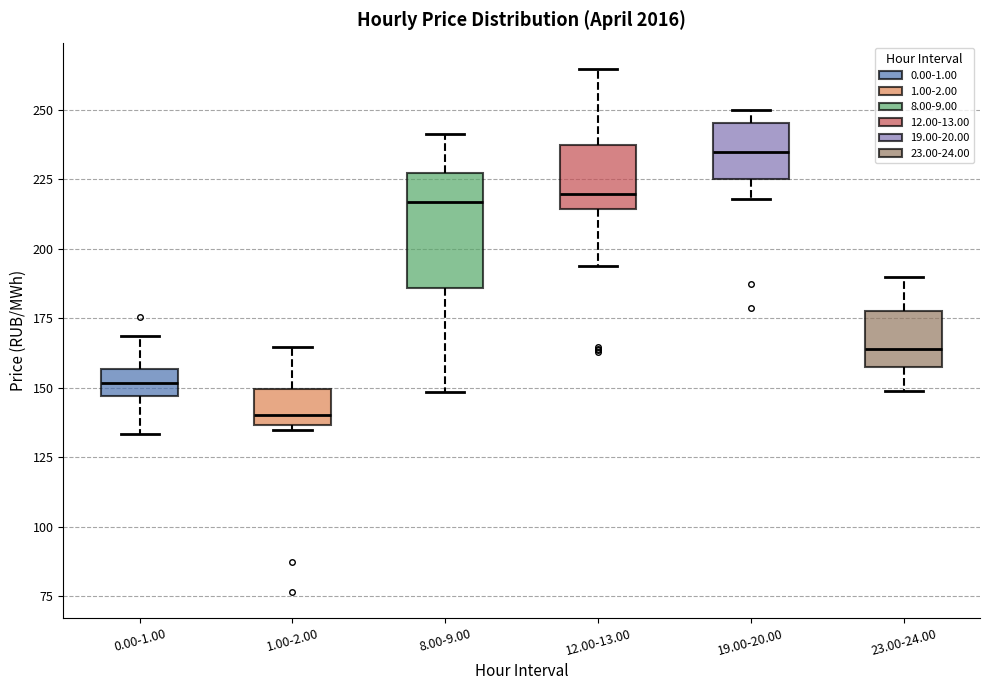

Reading left to right, transcribe this box plot: for each box, give where its median line is, the range the box spans, and where its two whiskers end, as read against the y-axis. The values are not printed on the chart, so give them approximately, as read against the axis.

0.00-1.00: median 150, box 145 to 155, whiskers 135 to 170
1.00-2.00: median 140, box 135 to 150, whiskers 135 (just below the box's lower edge) to 165
8.00-9.00: median 215, box 185 to 225, whiskers 150 to 240
12.00-13.00: median 220, box 215 to 235, whiskers 195 to 265
19.00-20.00: median 235, box 225 to 245, whiskers 220 to 250
23.00-24.00: median 165, box 160 to 180, whiskers 150 to 190